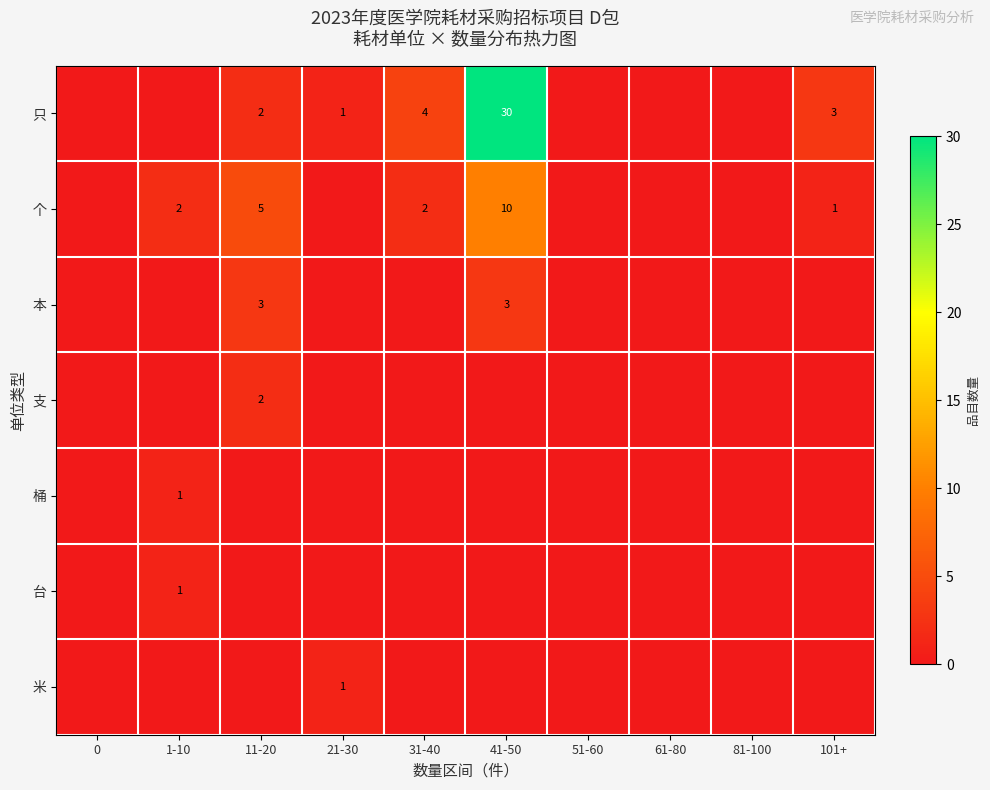

What is the difference between the highest and lowest values at 1-10?

2